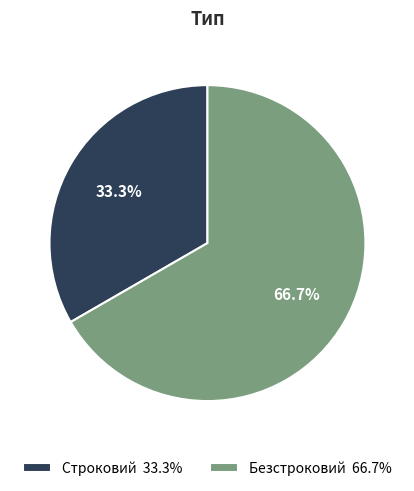

What is the ratio of the value at Строковий 33.3% to the value at Безстроковий 66.7%?

0.5